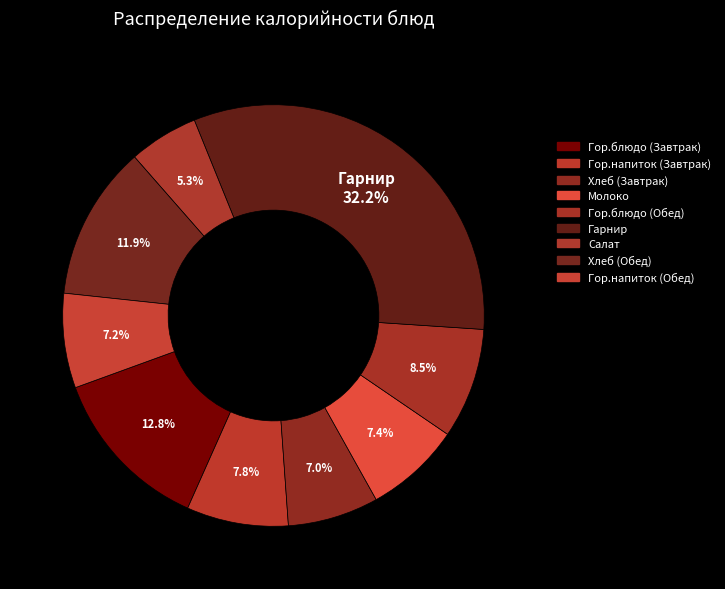

Combined, do Гор.блюдо (Завтрак) and Салат account for over 50%?

No